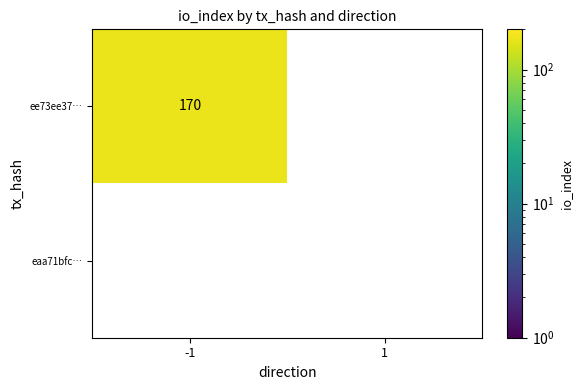

Which series has the largest total across all categories?

ee73ee37…